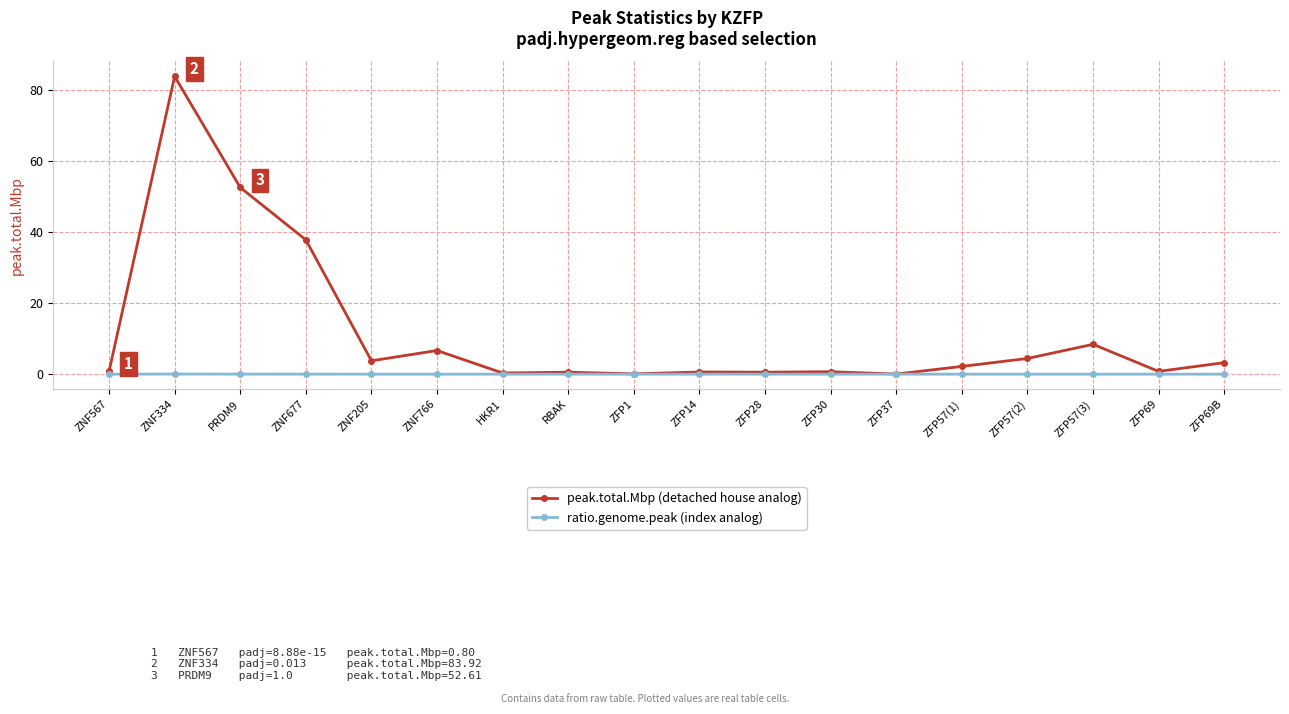

At how many categories does at least one series exceed 47?

2